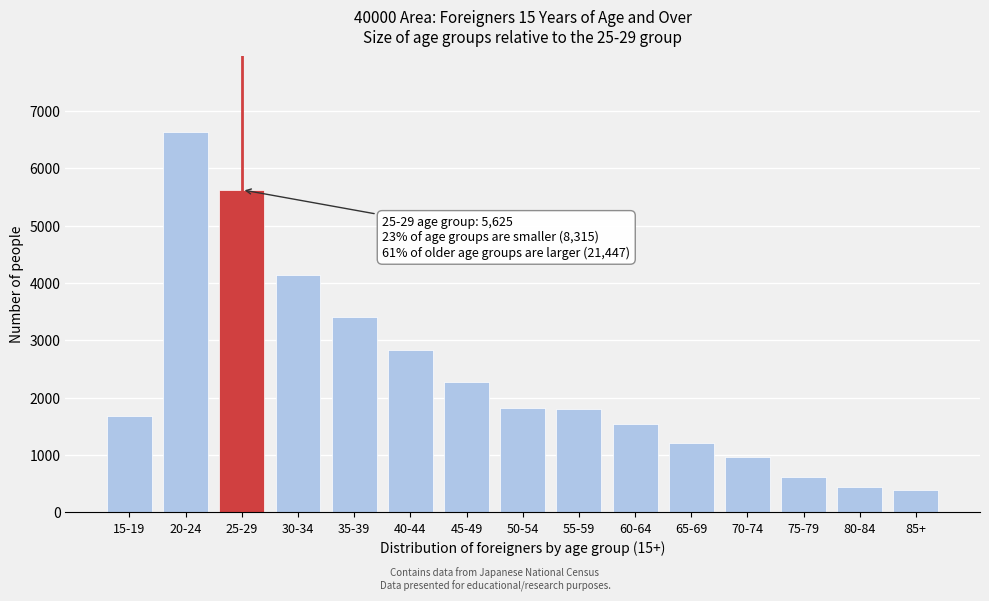

What is the minimum value shown in the chart?

400